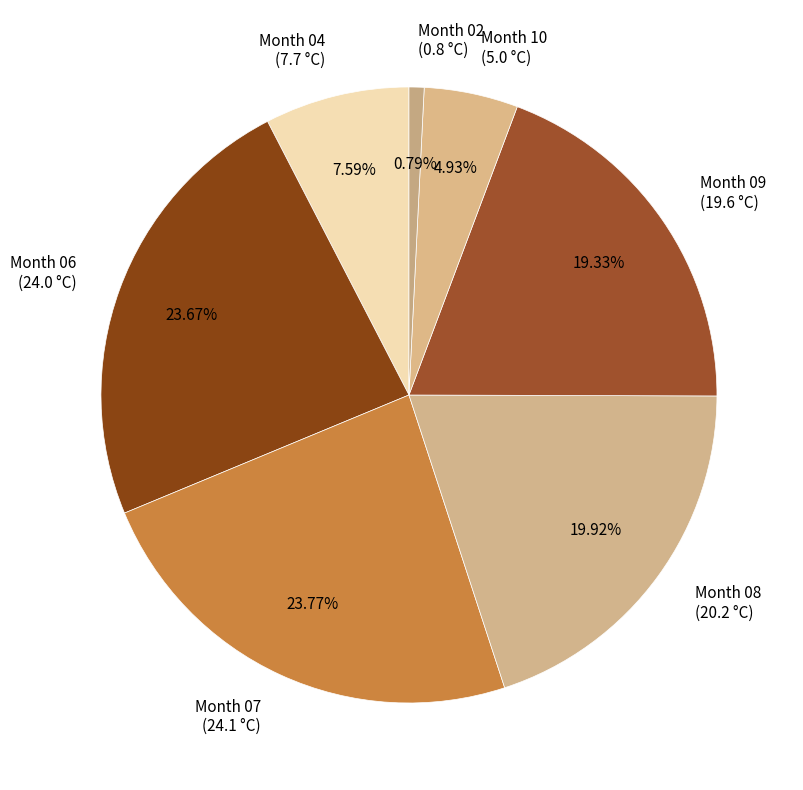

Combined, do Month 09 (19.6 °C) and Month 08 (20.2 °C) account for over 50%?

No